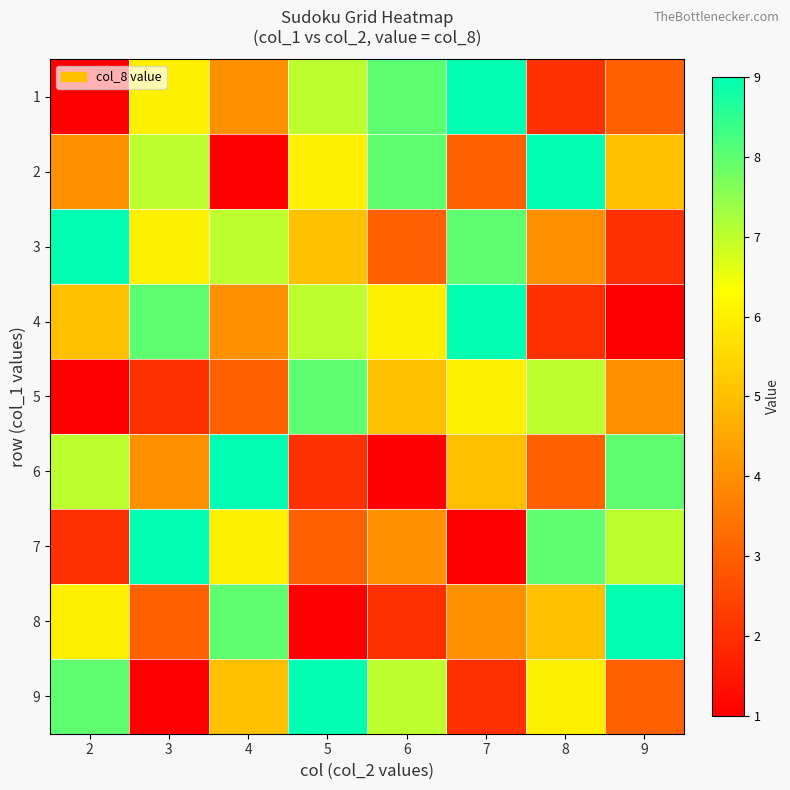

Reading left to right, extract all data points from this chart.

1: 2=1	3=6	4=4	5=7	6=8	7=9	8=2	9=3
2: 2=4	3=7	4=1	5=6	6=8	7=3	8=9	9=5
3: 2=9	3=6	4=7	5=5	6=3	7=8	8=4	9=2
4: 2=5	3=8	4=4	5=7	6=6	7=9	8=2	9=1
5: 2=1	3=2	4=3	5=8	6=5	7=6	8=7	9=4
6: 2=7	3=4	4=9	5=2	6=1	7=5	8=3	9=8
7: 2=2	3=9	4=6	5=3	6=4	7=1	8=8	9=7
8: 2=6	3=3	4=8	5=1	6=2	7=4	8=5	9=9
9: 2=8	3=1	4=5	5=9	6=7	7=2	8=6	9=3